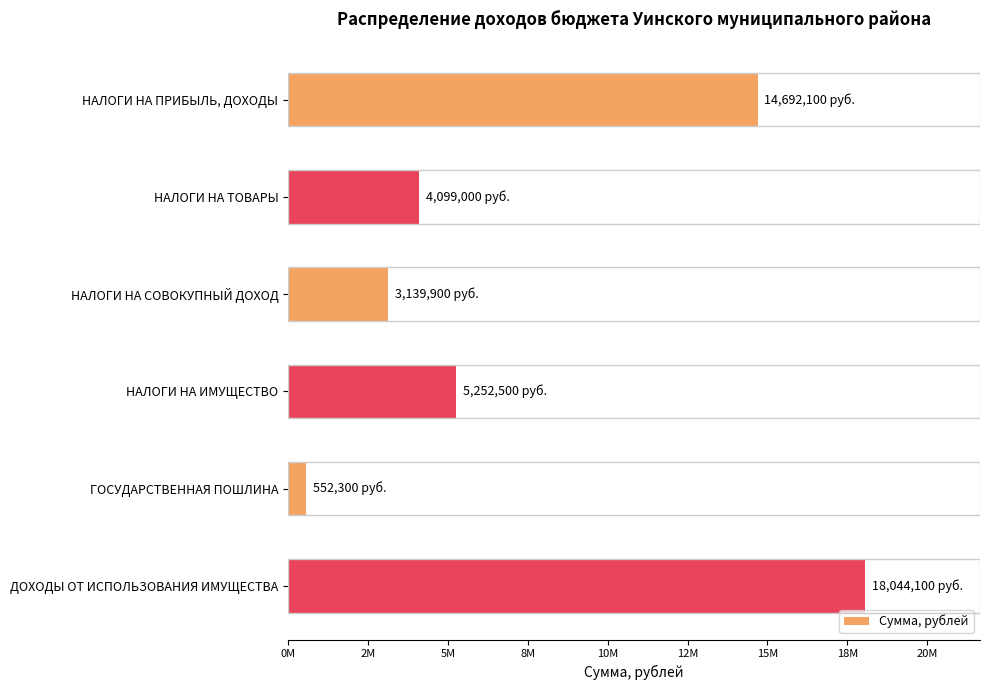

List the labels in order of value, smallest first.

ГОСУДАРСТВЕННАЯ ПОШЛИНА, НАЛОГИ НА СОВОКУПНЫЙ ДОХОД, НАЛОГИ НА ТОВАРЫ, НАЛОГИ НА ИМУЩЕСТВО, НАЛОГИ НА ПРИБЫЛЬ, ДОХОДЫ, ДОХОДЫ ОТ ИСПОЛЬЗОВАНИЯ ИМУЩЕСТВА